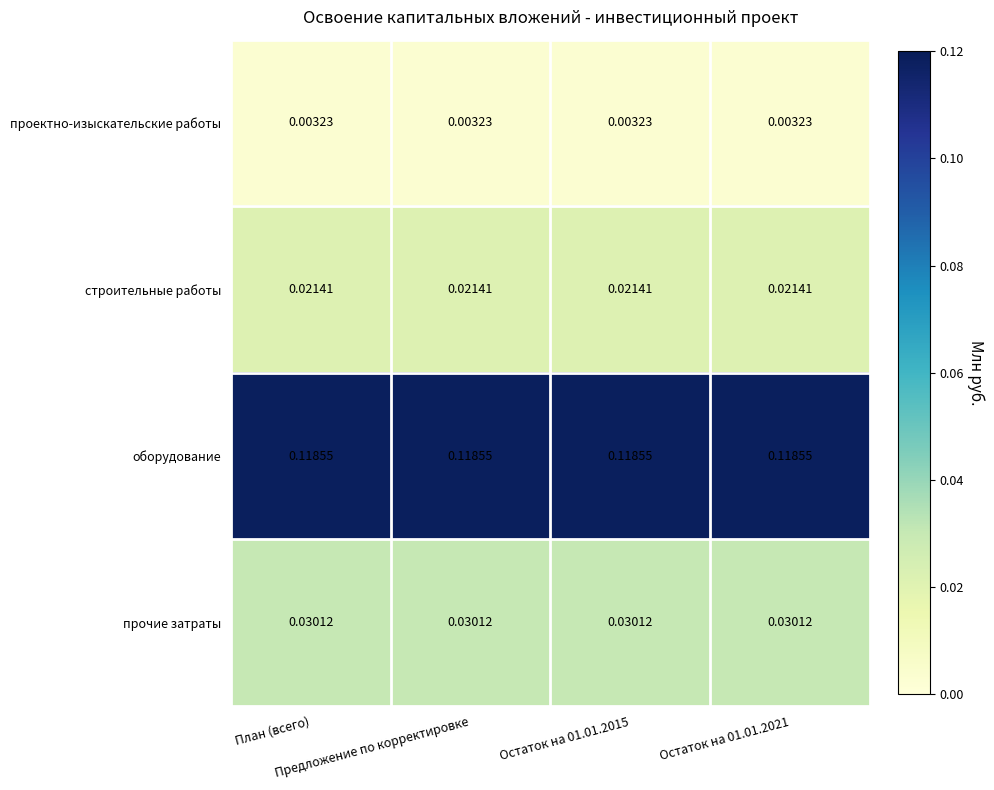

How many data points does each series have?

4